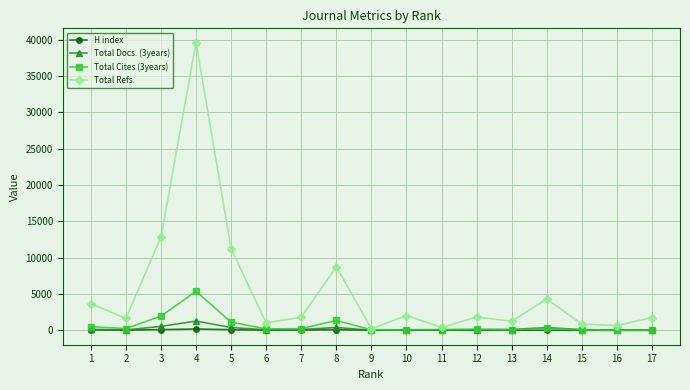

What is the value of the Total Refs. point at the 4th from the left?

39596